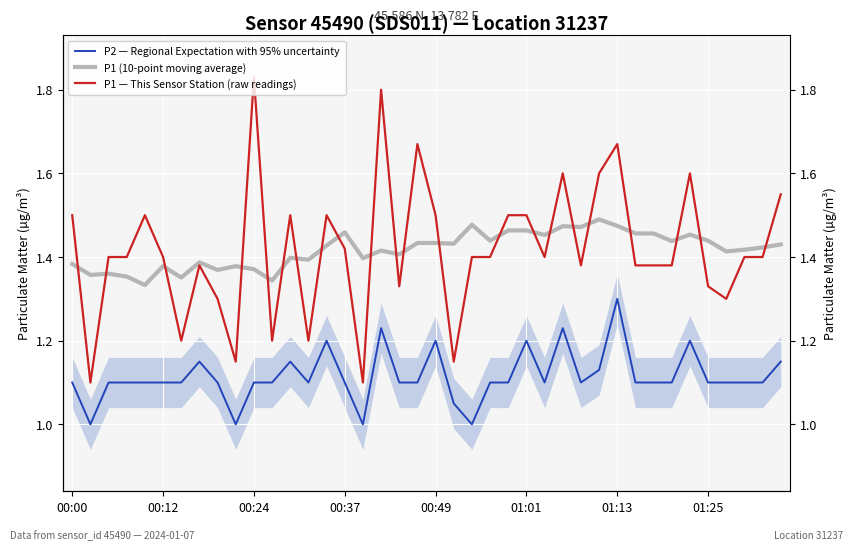

What is the value of the P1 (10-point moving average) point at the 36th from the left?

1.4